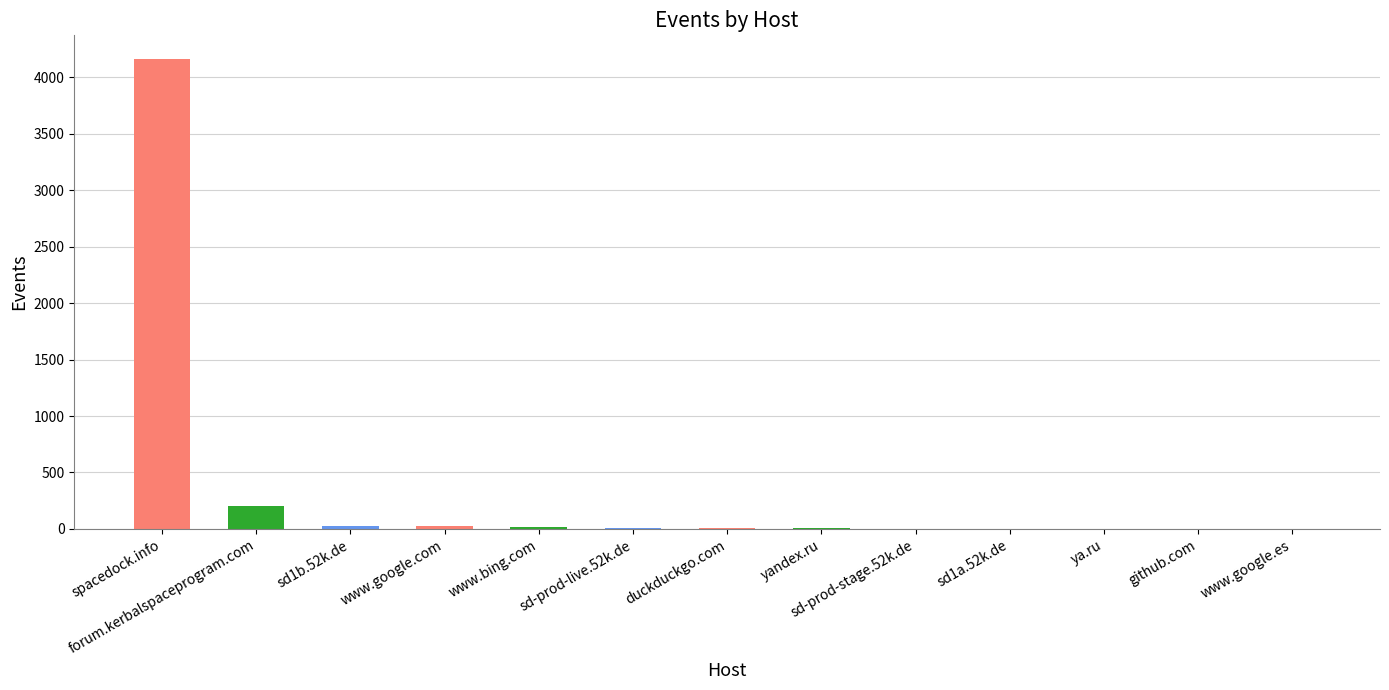

What is the ratio of the value at forum.kerbalspaceprogram.com to the value at yandex.ru?

51.5